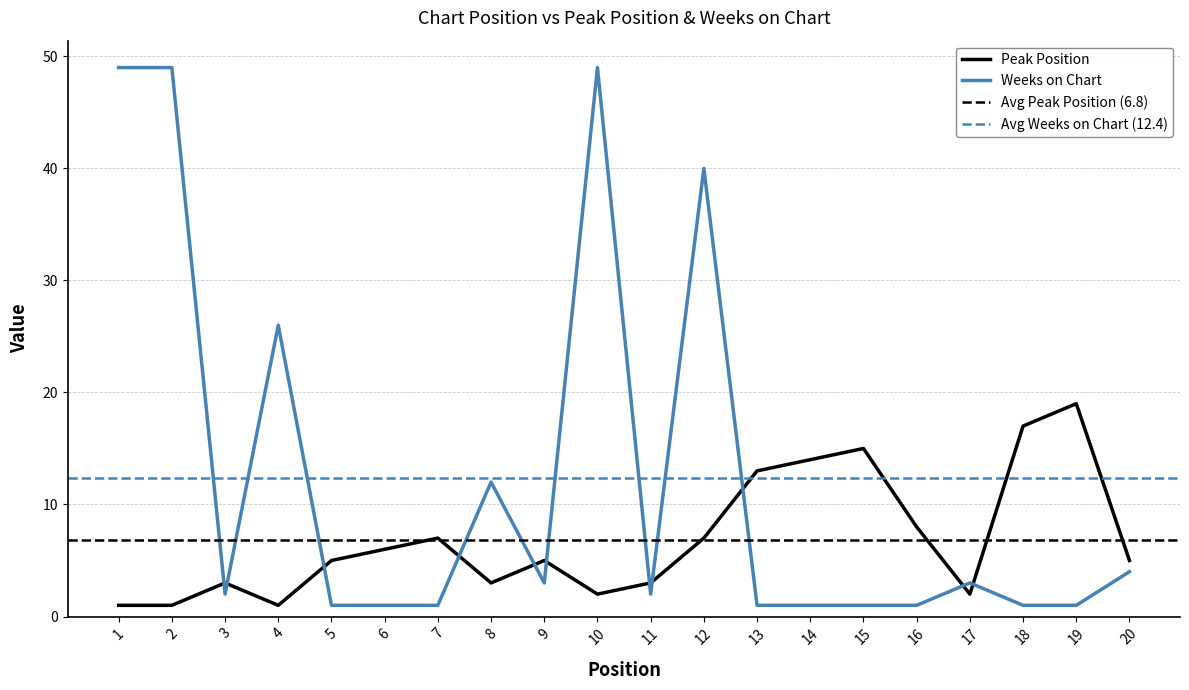

True or false: Peak Position has a value of 1 at 8.

False